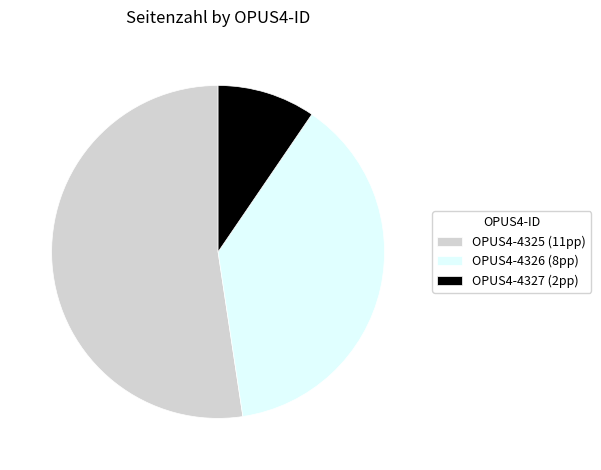

The OPUS4-4327 slice represents 3% of the pie. True or false?

False